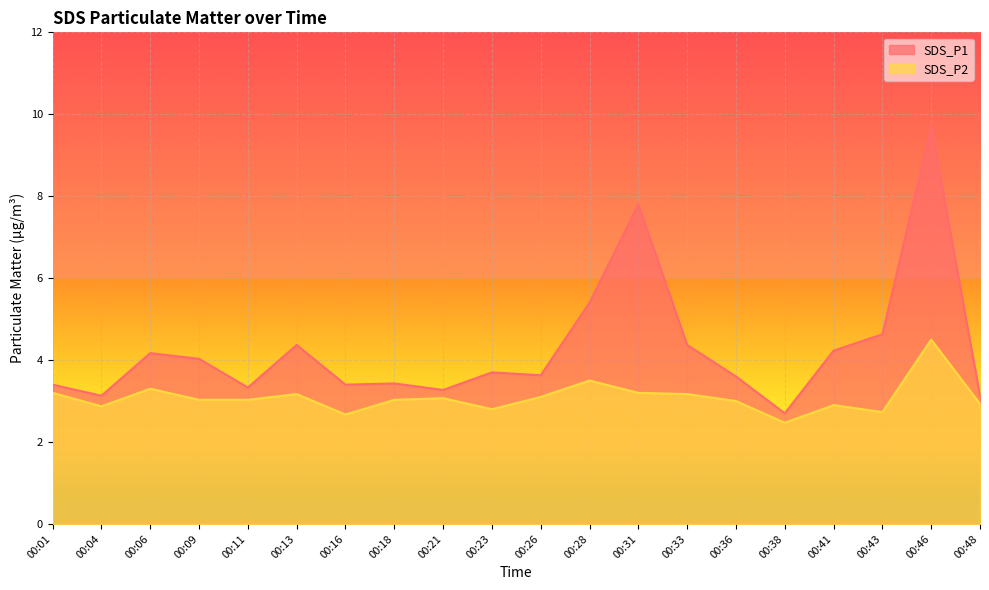

What is the sum of all SDS_P1 values?

85.4